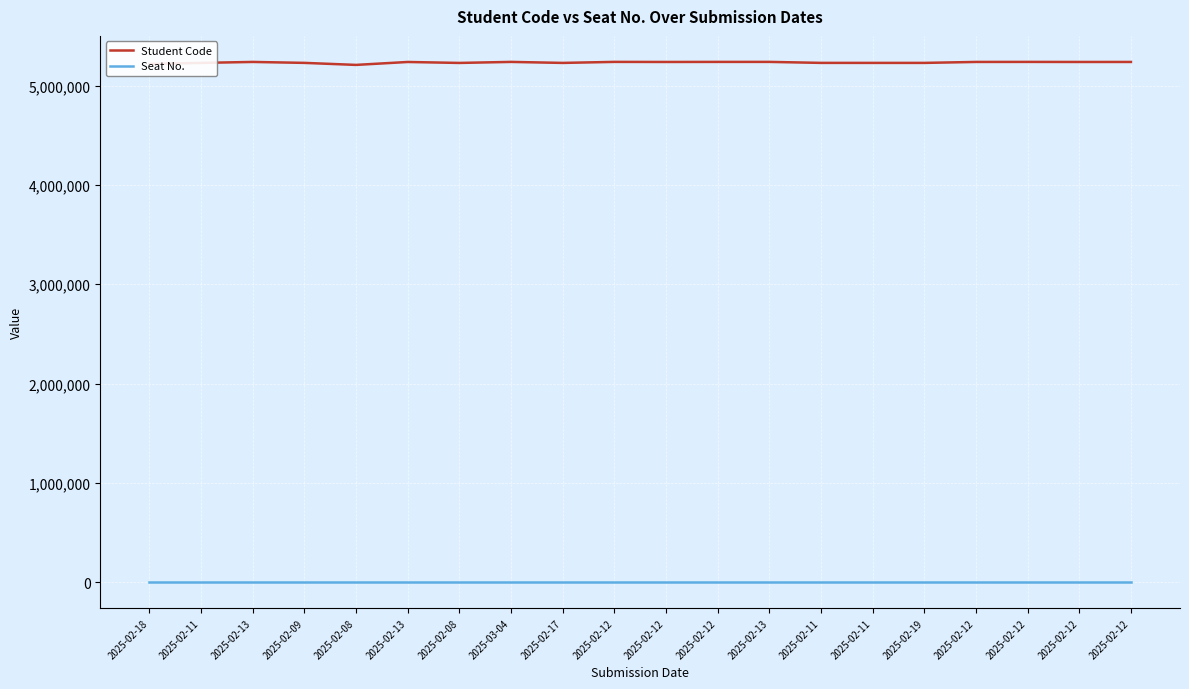

What is the value of the Student Code point at the 2nd from the left?

5230794